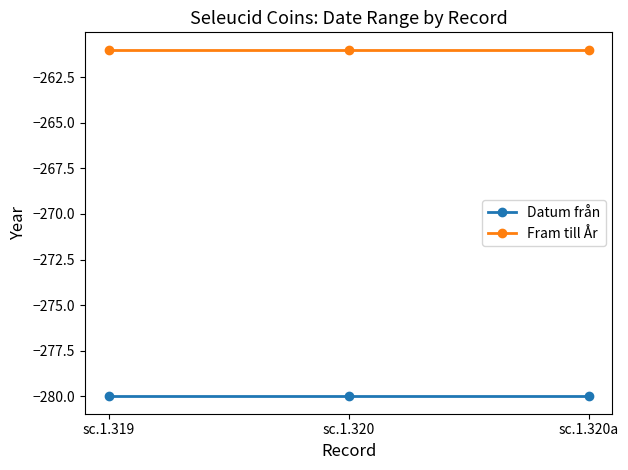

What are all the series names shown in the legend?

Datum från, Fram till År